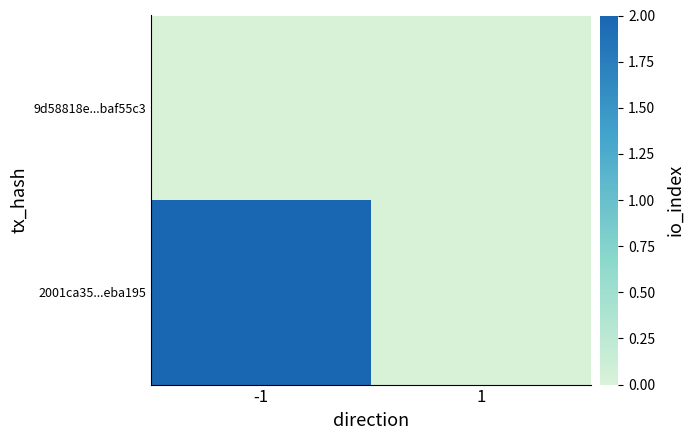

Between 1 and -1, which is larger?

1